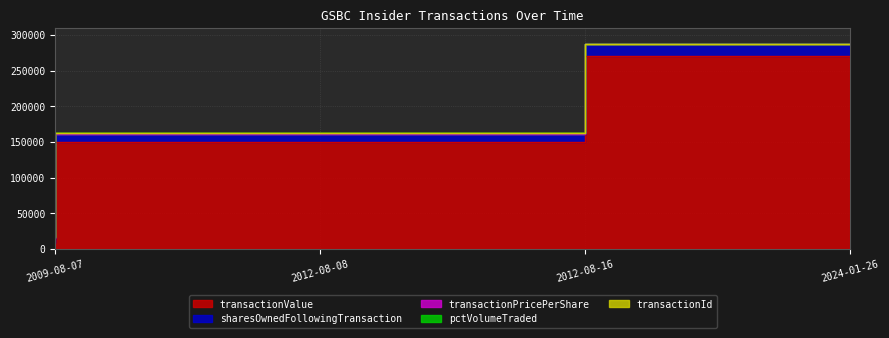

What is the difference between the highest and lowest values at 2024-01-26?

271140.0